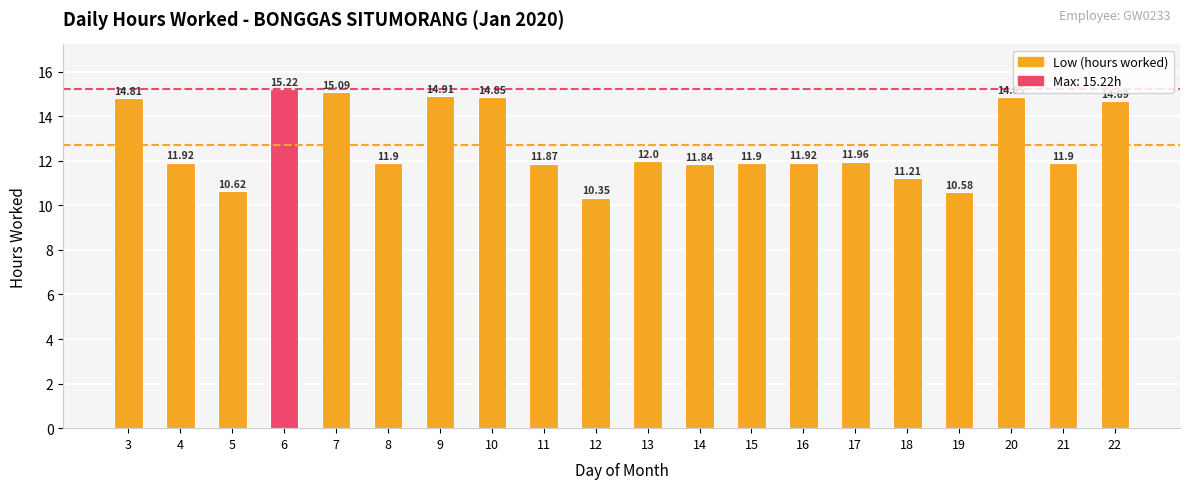

How many data points are above 11?

17